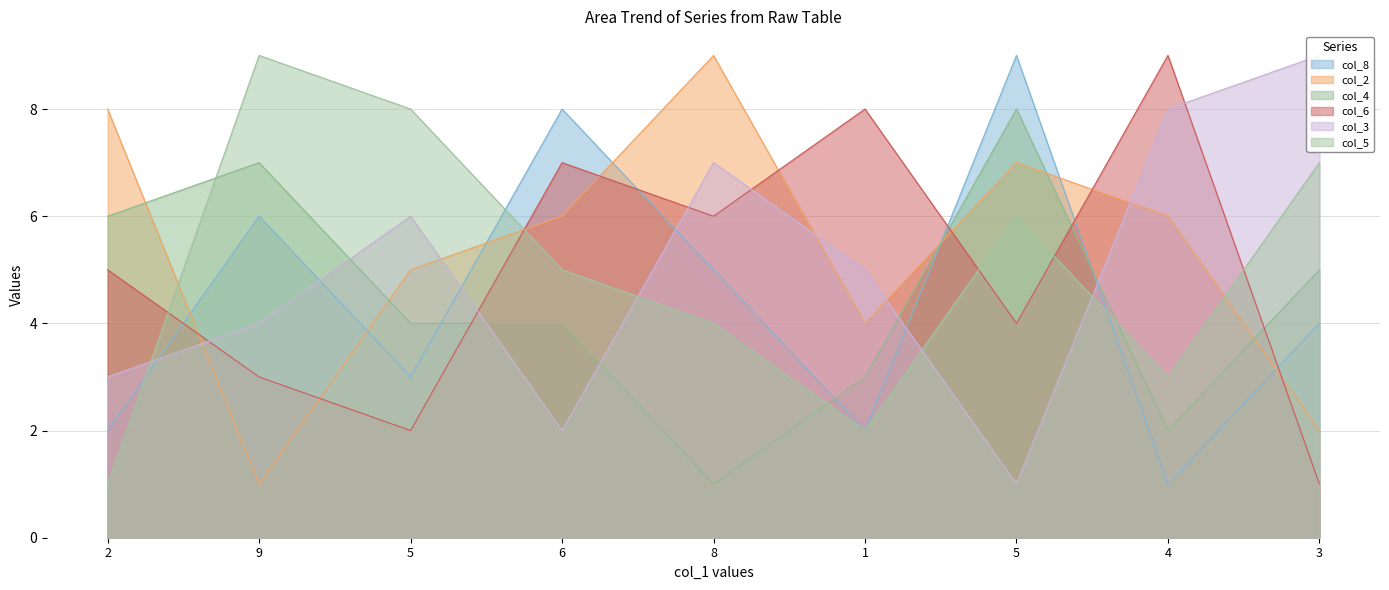

What is the label of the 6th point from the left?

1